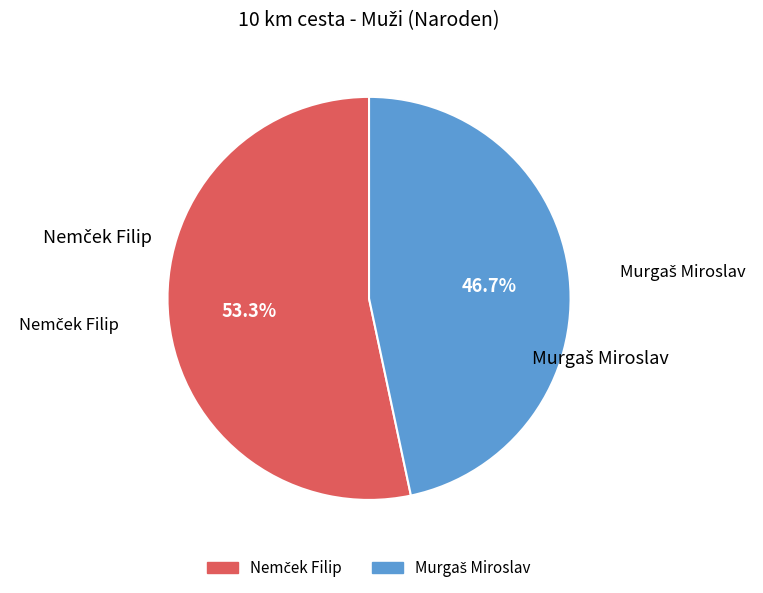

Is there a majority slice in this chart?

Yes